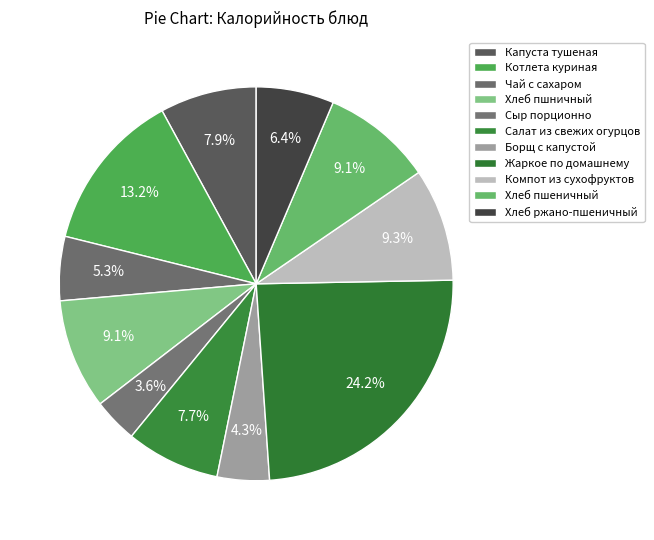

Approximately how many times larger is the value at Борщ с капустой compared to Капуста тушеная?

0.5